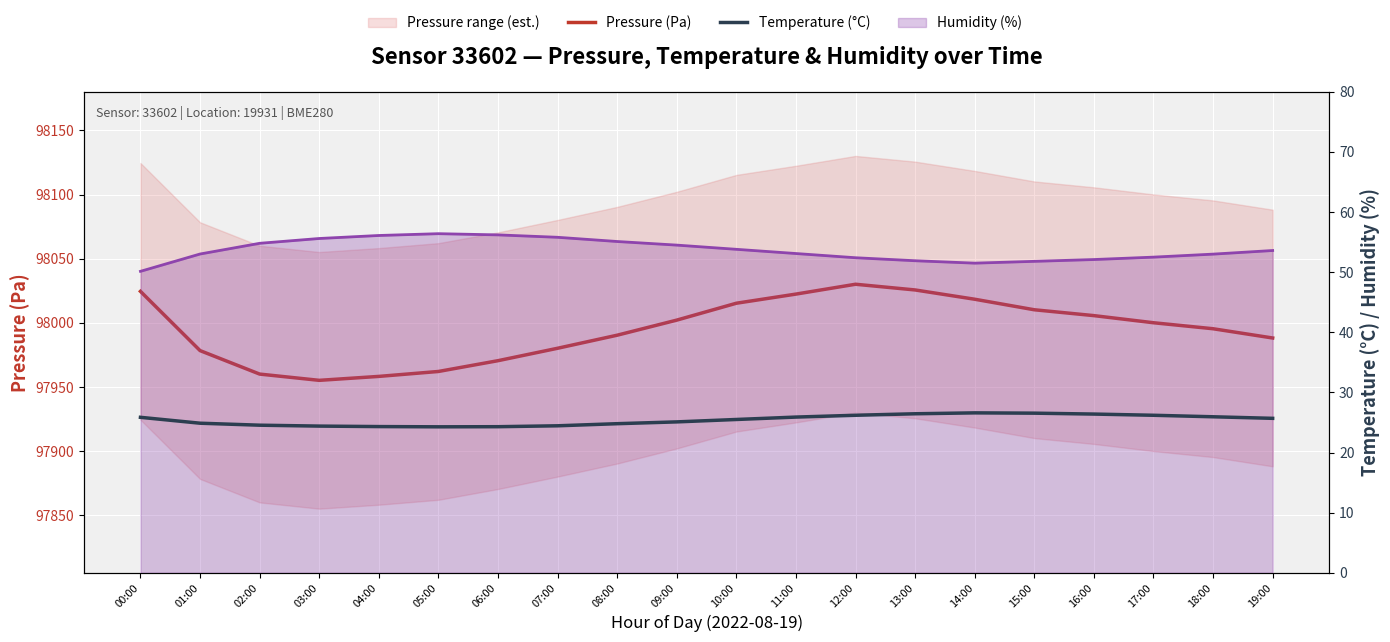

List the labels in order of Pressure (Pa) value, smallest first.

03:00, 04:00, 02:00, 05:00, 06:00, 01:00, 07:00, 19:00, 08:00, 18:00, 17:00, 09:00, 16:00, 15:00, 10:00, 14:00, 11:00, 00:00, 13:00, 12:00